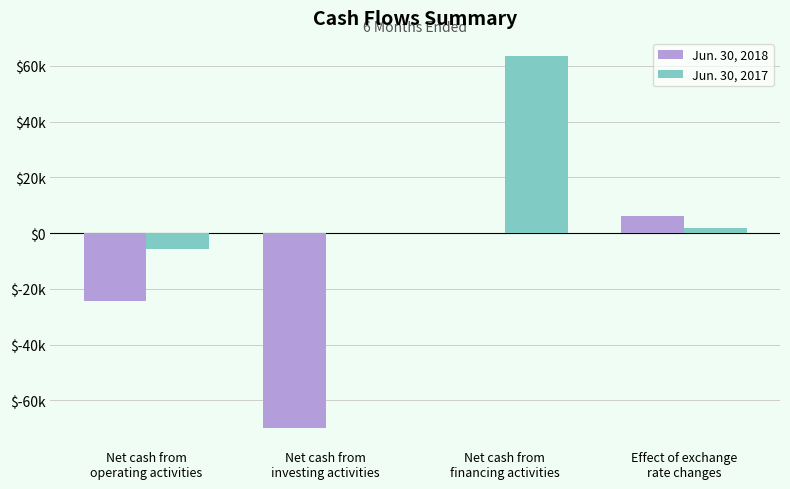

What is the smallest value displayed?

-69745